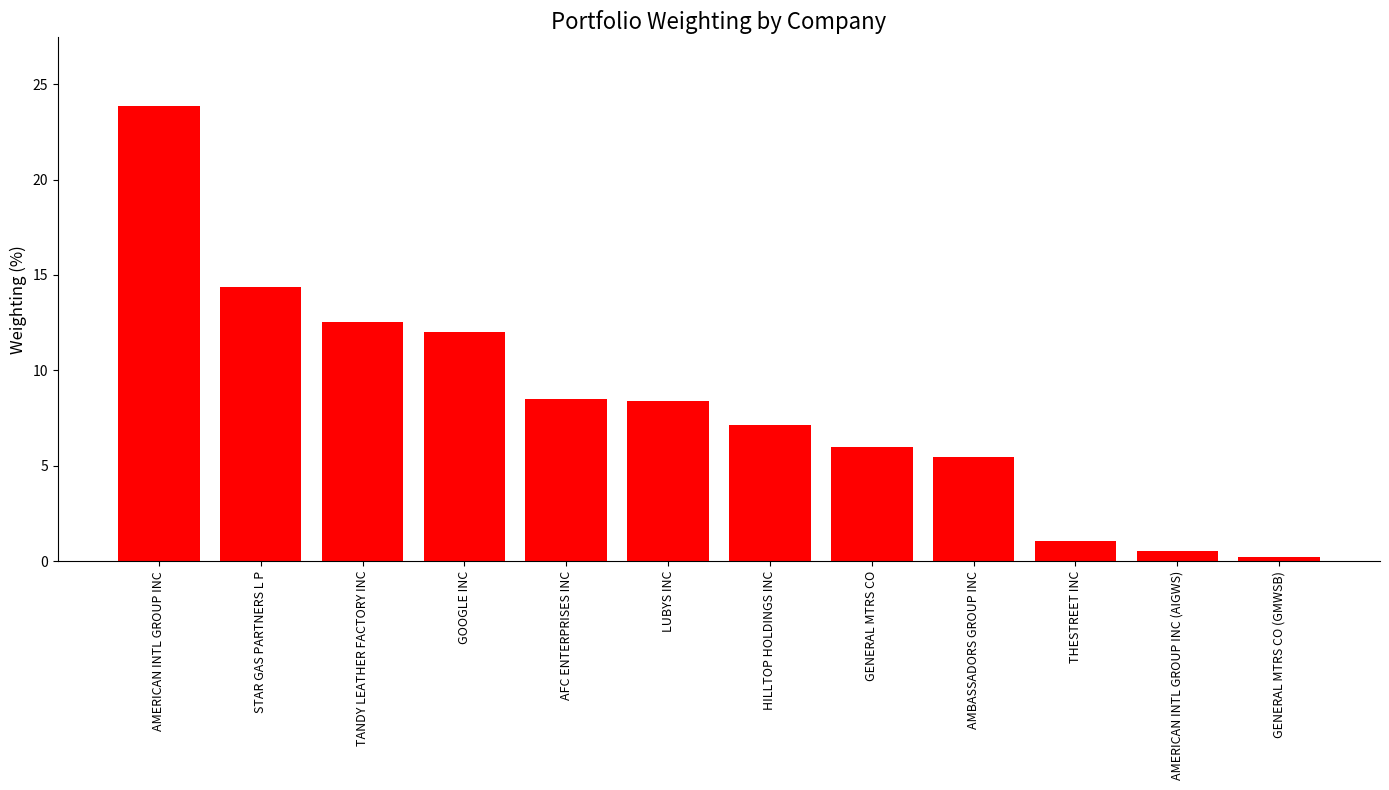

Which category has the lowest value across all series?

GENERAL MTRS CO (GMWSB)